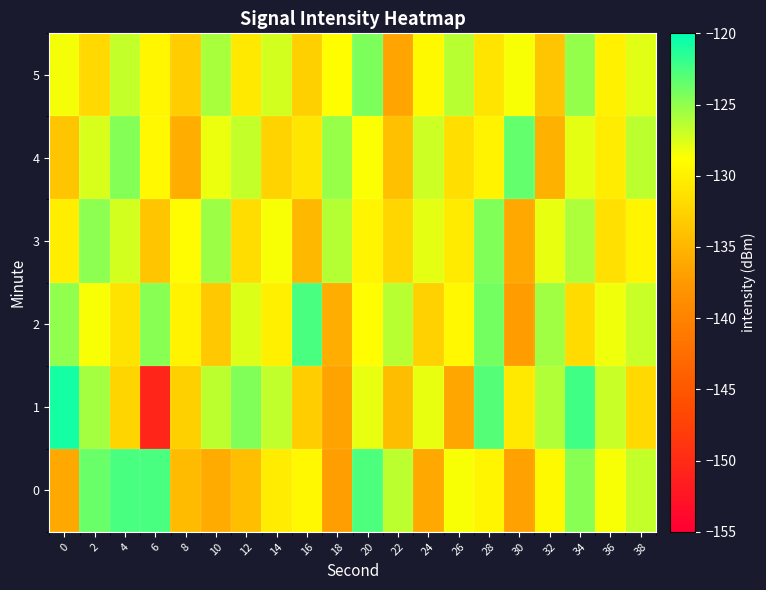

Between 34 and 38, which series saw the biggest shift?

1